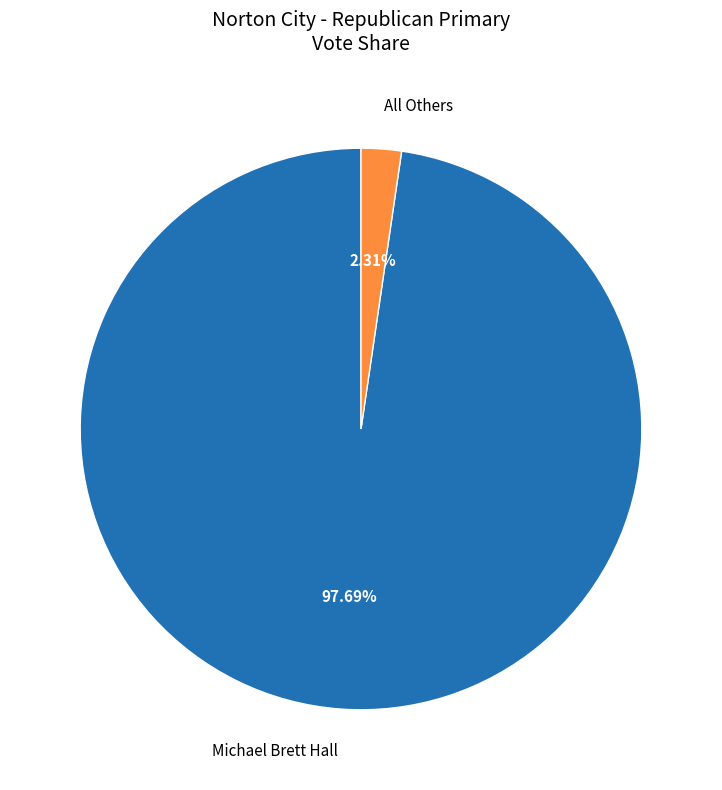

Which has a higher value, All Others or Michael Brett Hall?

Michael Brett Hall